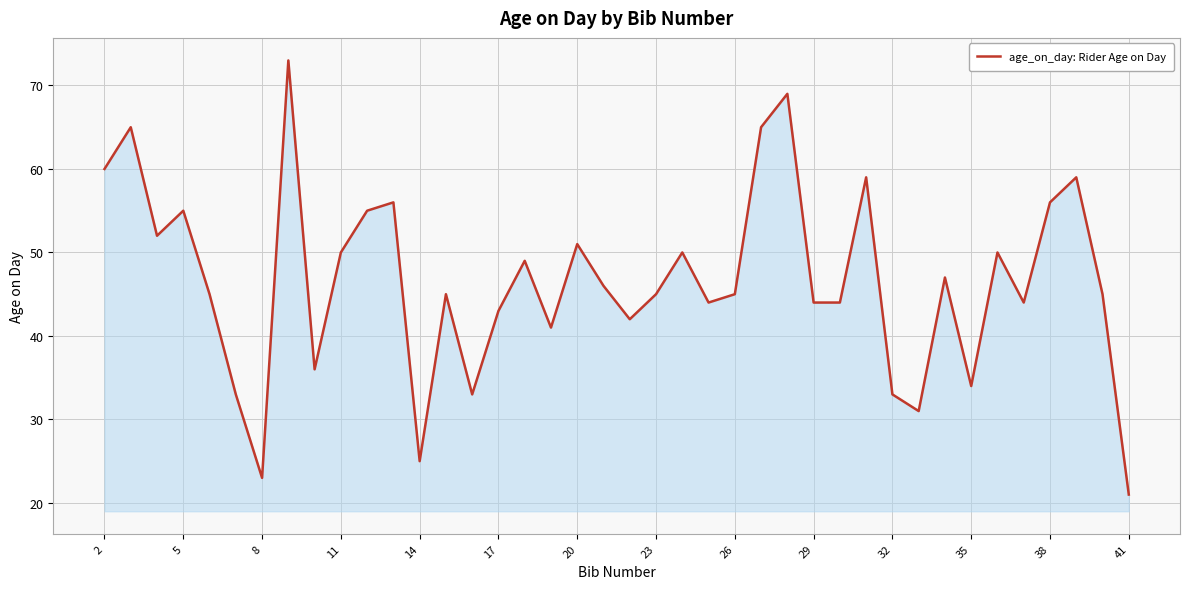

What is the smallest value displayed?

21